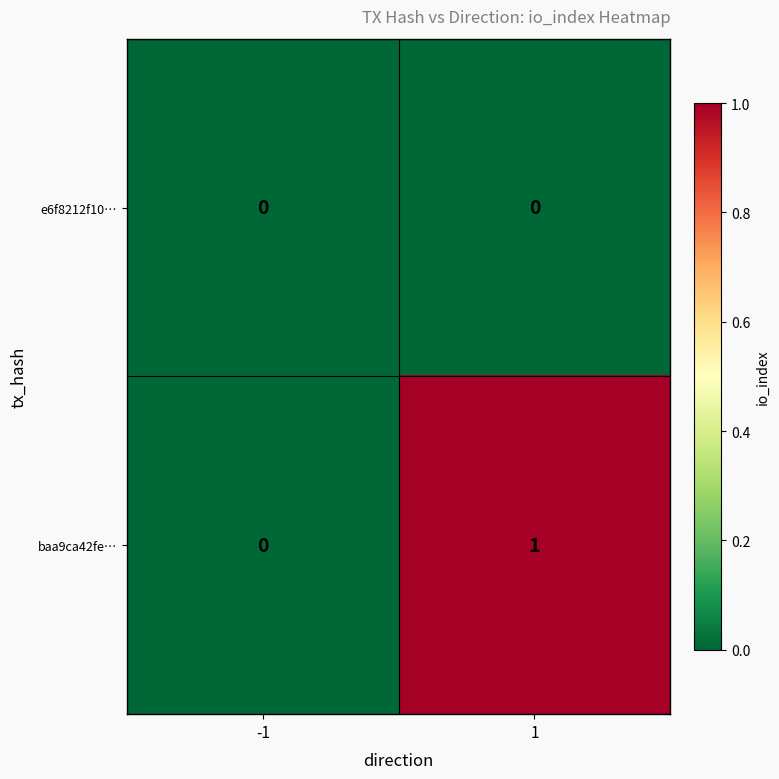

The value of baa9ca42fe… at 1 is 1. True or false?

True